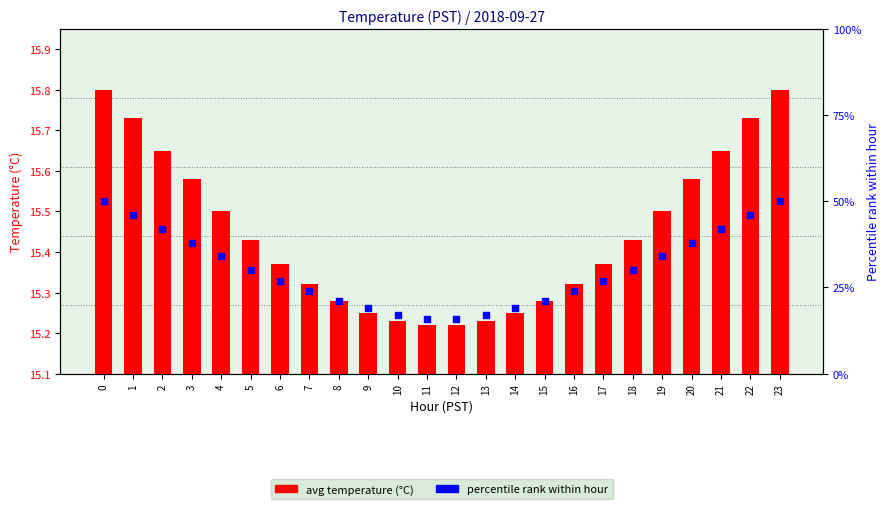

At how many categories does at least one series exceed 11?

24